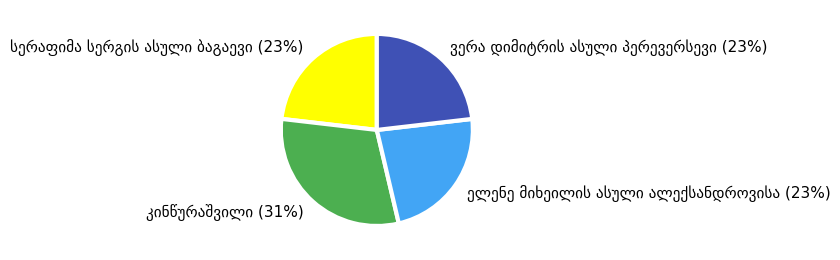

Does any single category account for the majority?

No